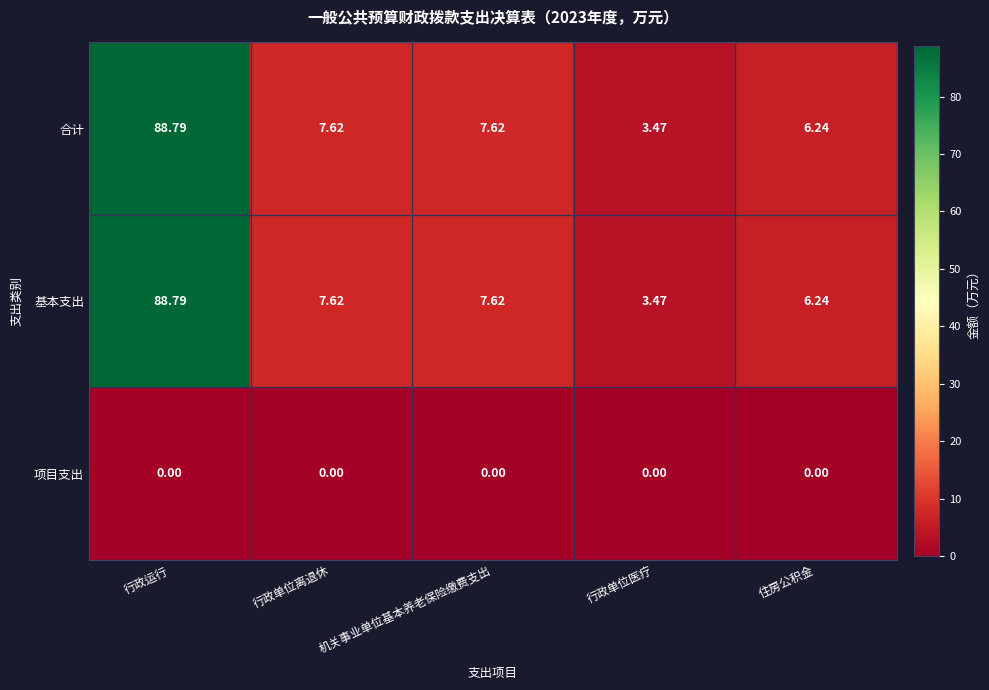

Is the value of 合计 at 住房公积金 greater than the value of 基本支出 at 机关事业单位基本养老保险缴费支出?

No